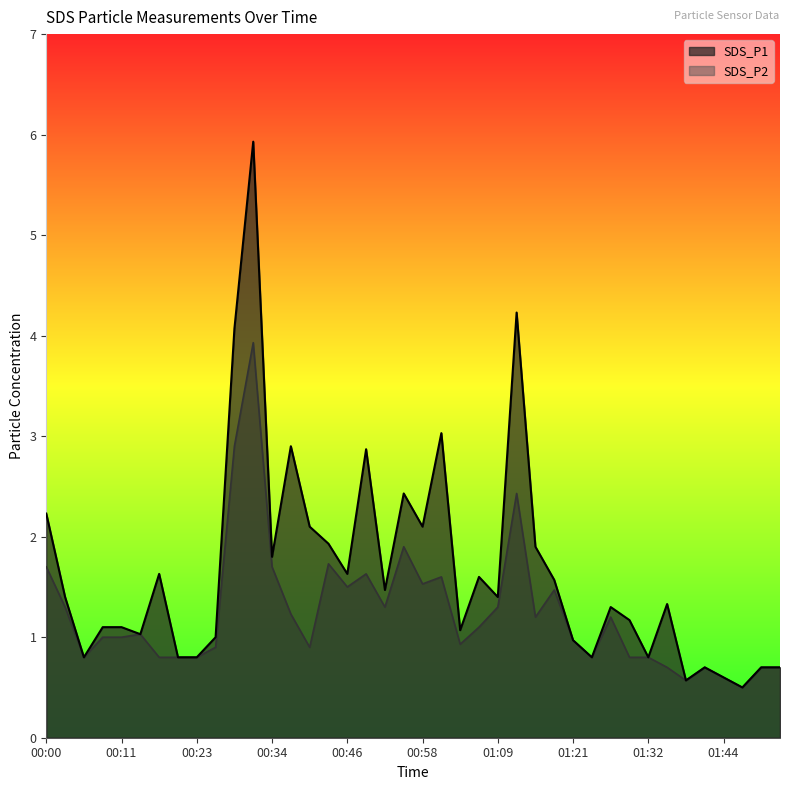

True or false: SDS_P1 and SDS_P2 intersect in this chart.

False